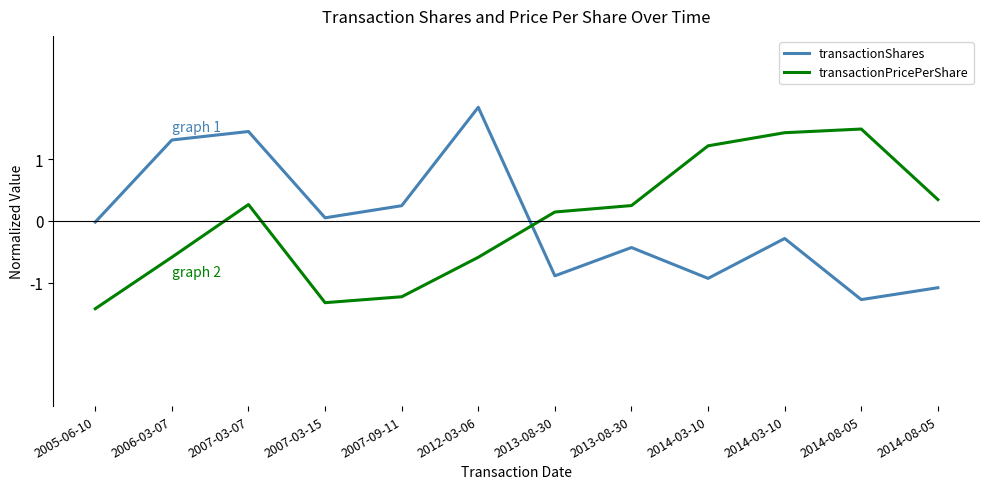

Reading left to right, transcribe all the data shown in this chart.

transactionShares: -0.0	1.3	1.5	0.1	0.2	1.8	-0.9	-0.4	-0.9	-0.3	-1.3	-1.1
transactionPricePerShare: -1.4	-0.6	0.3	-1.3	-1.2	-0.6	0.1	0.3	1.2	1.4	1.5	0.3